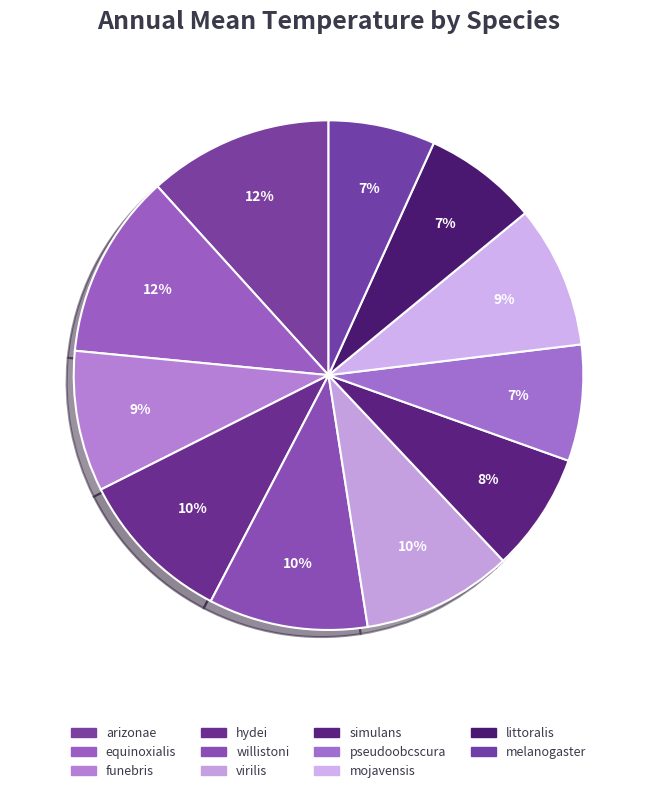

Does any single category account for the majority?

No